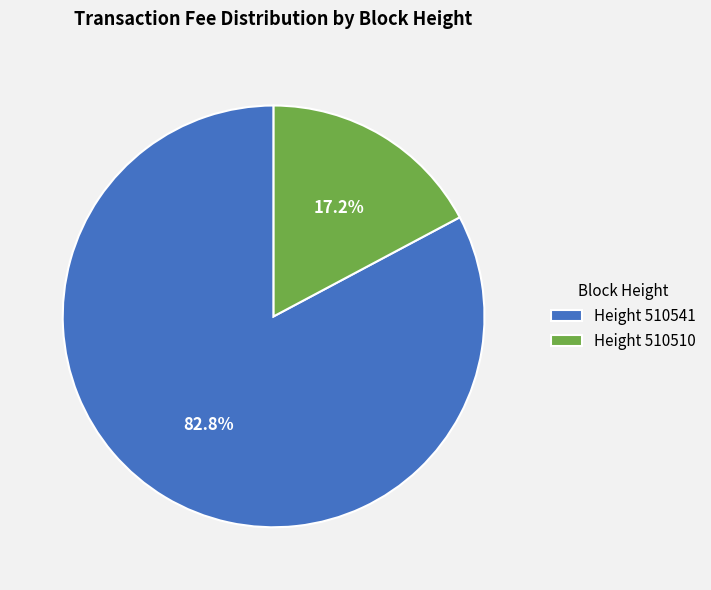

Which has a higher value, Height 510541 or Height 510510?

Height 510541